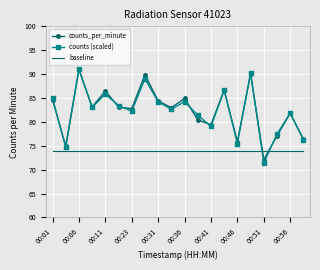

What are all the series names shown in the legend?

counts_per_minute, counts (scaled), baseline